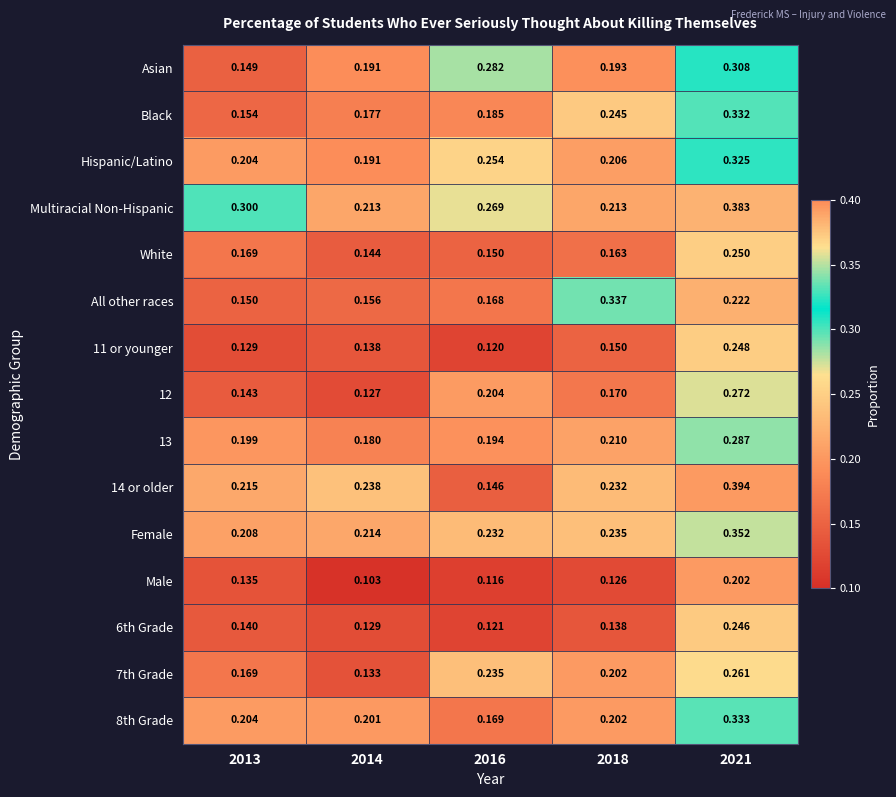

Is the value of Hispanic/Latino at 2013 greater than the value of 7th Grade at 2016?

No